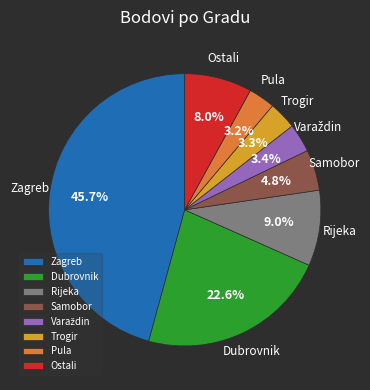

Does Zagreb represent more than half of the total?

No